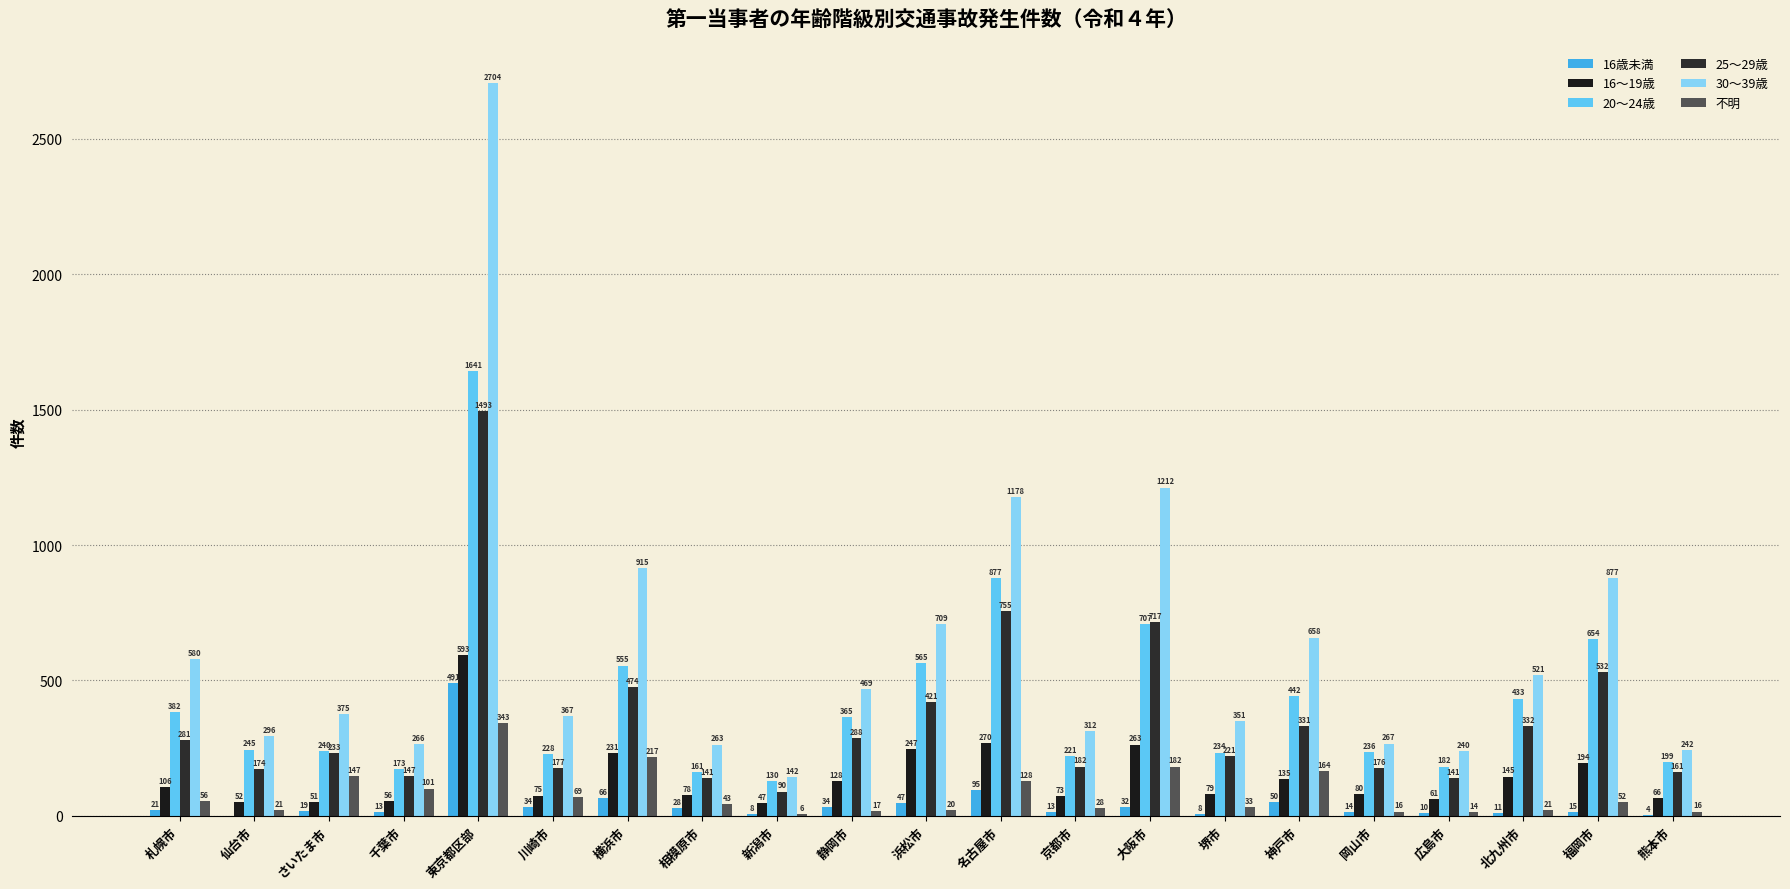

What is the spread (max minus min) of values at 北九州市?

510